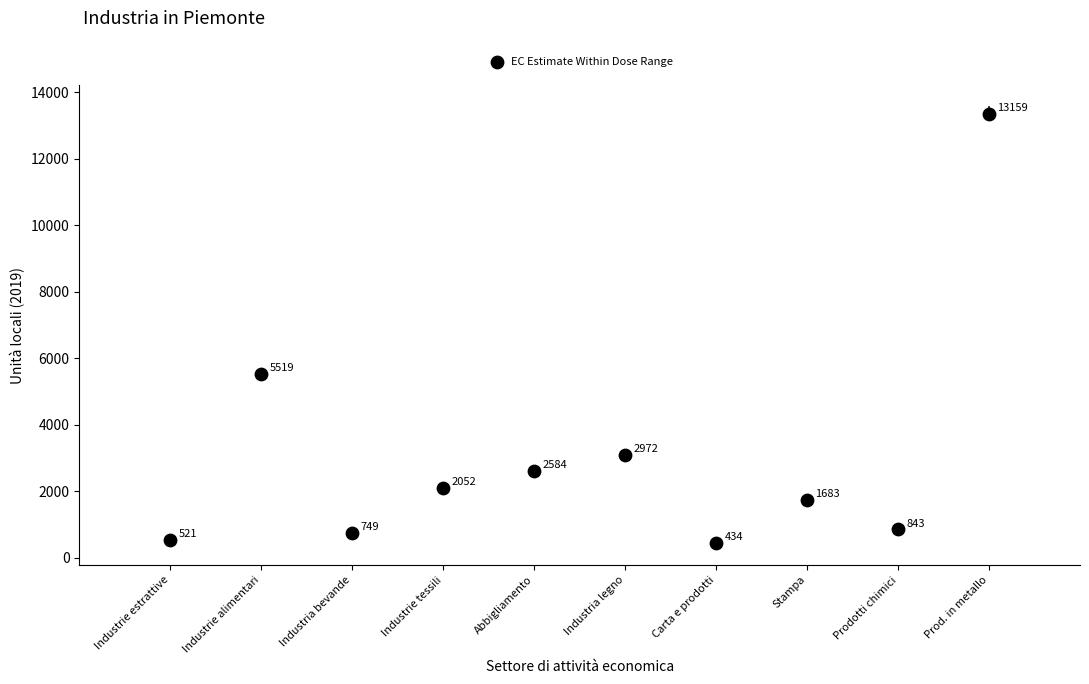

What is the average X value?

5.5